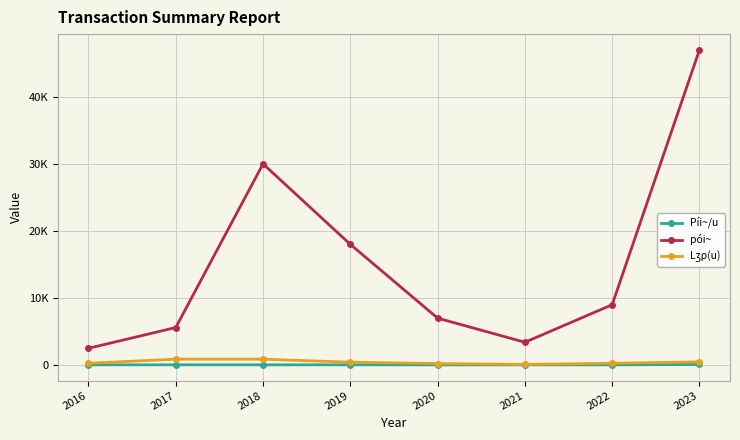

What is the total value across all series at 2017?

6518.1